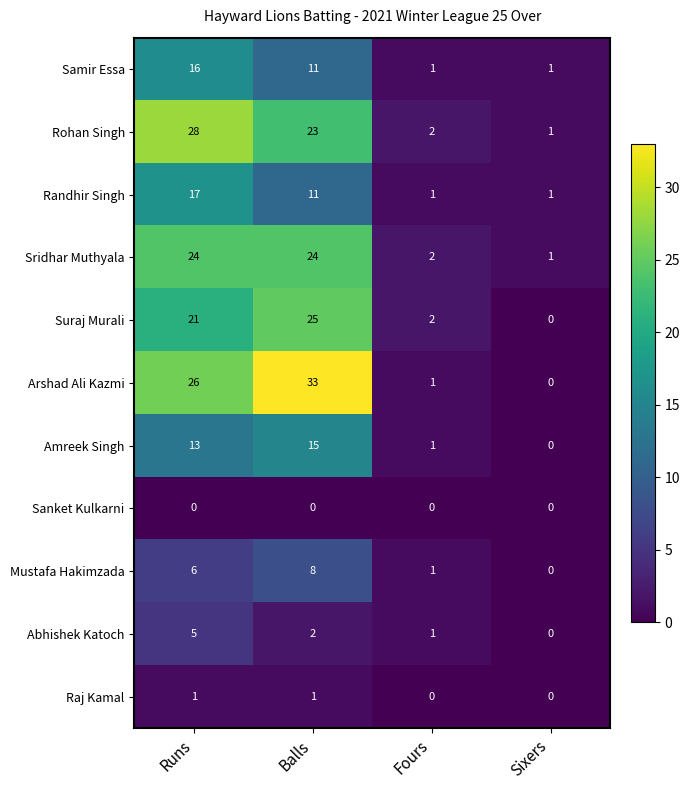

Which series has the largest total across all categories?

Arshad Ali Kazmi